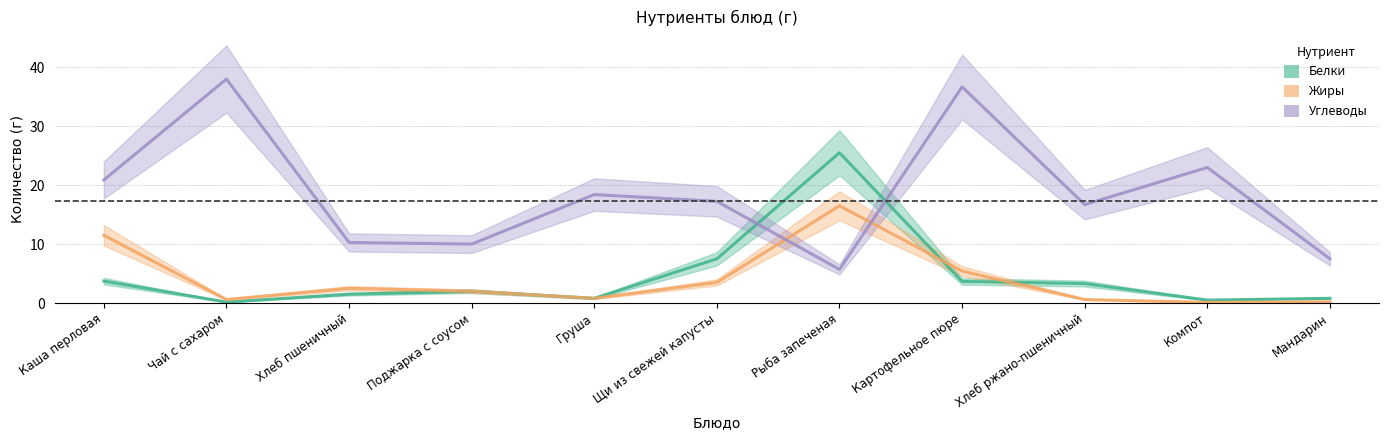

Is the value of Жиры at Хлеб пшеничный greater than the value of Углеводы at Картофельное пюре?

No